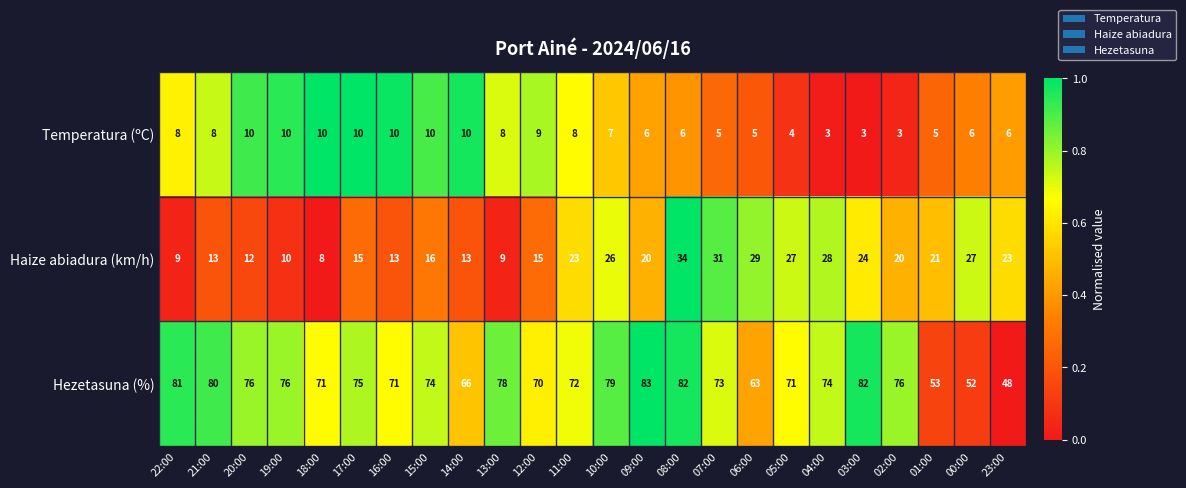

The value of Haize abiadura (km/h) at 05:00 is 41. True or false?

False